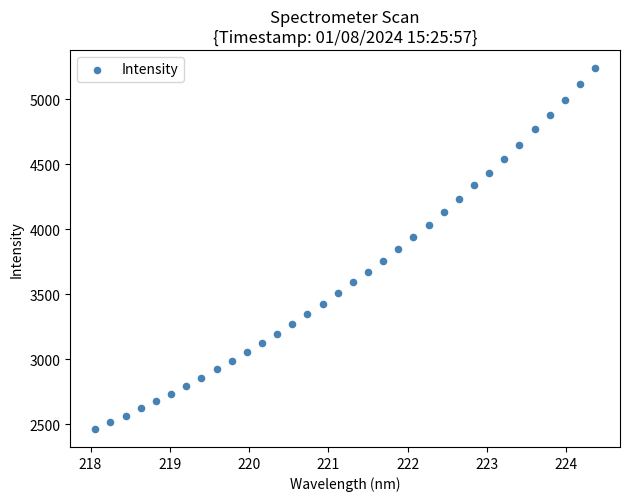

What is the range of X values (max minus min)?

6.3